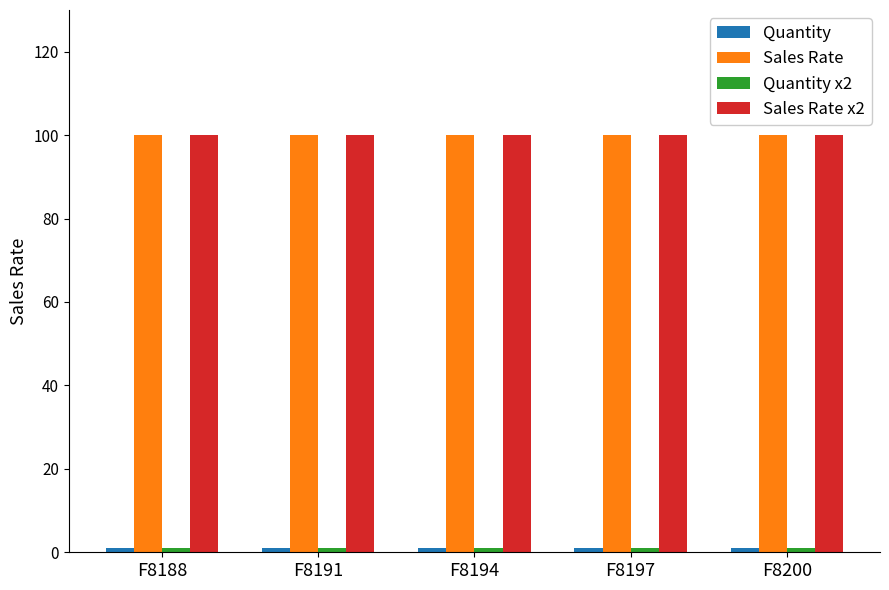

True or false: Sales Rate has a value of 155 at F8197.

False